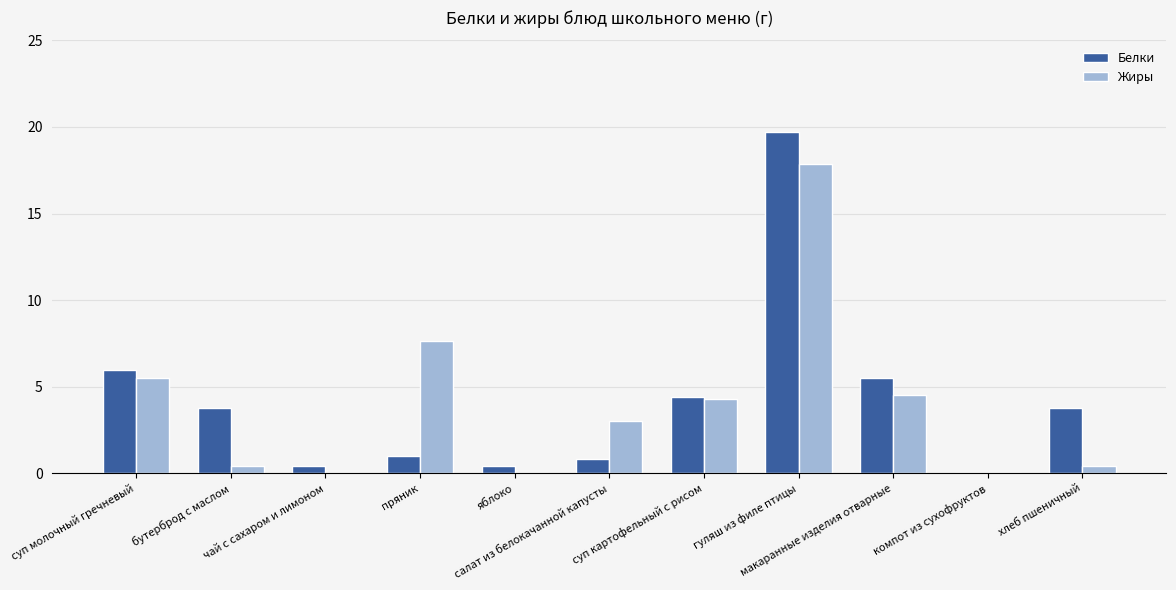

How many distinct data groups are displayed?

2